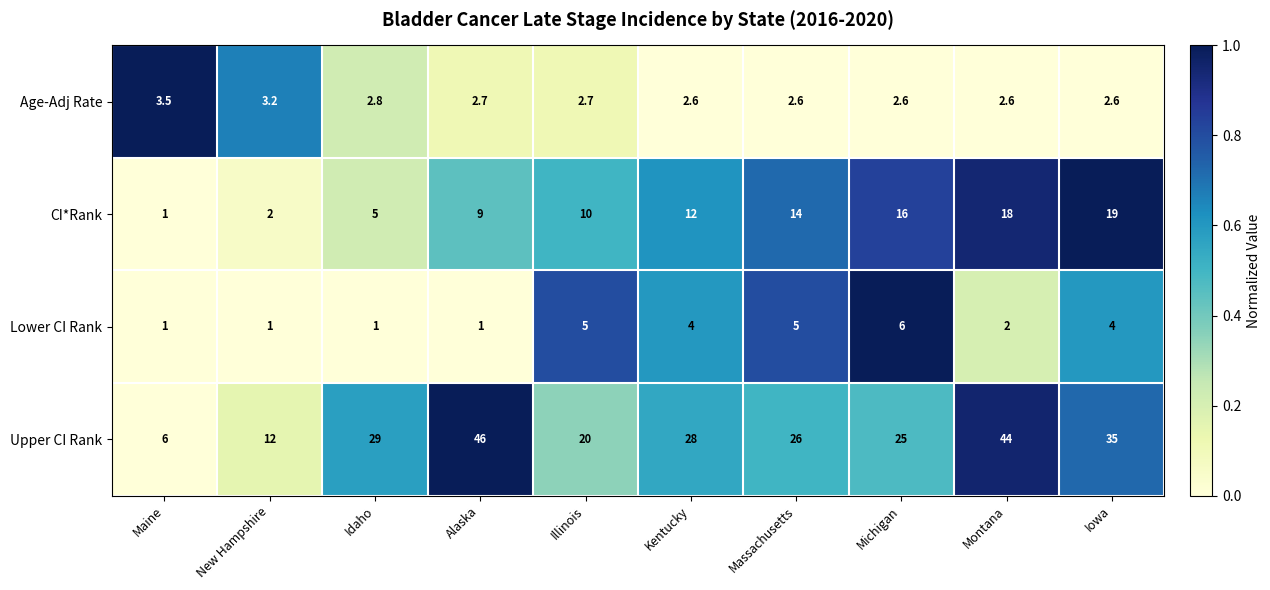

How many values in the CI*Rank series are below 12?

5